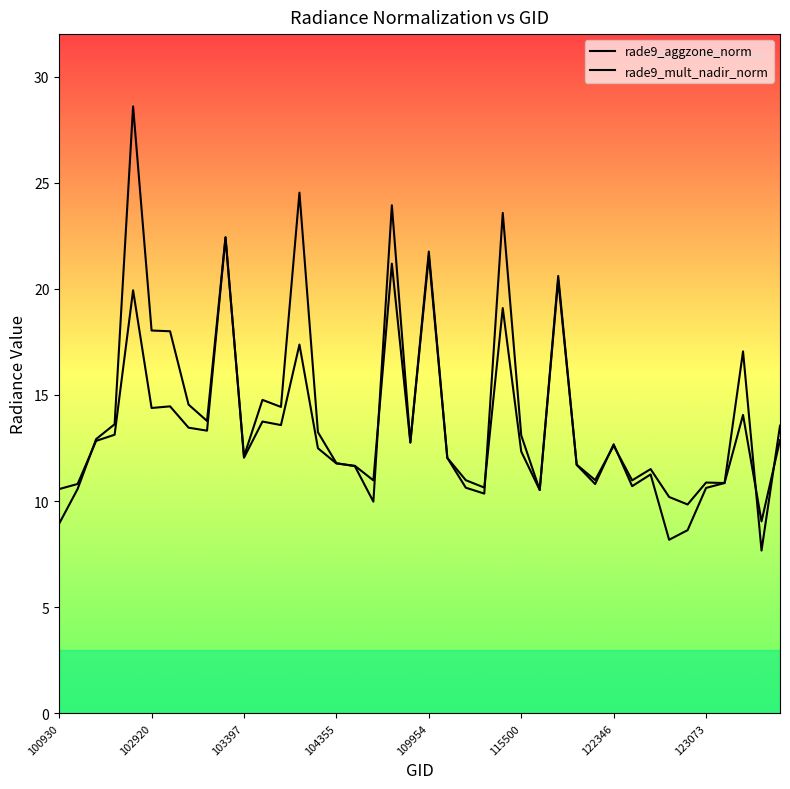

Reading left to right, list all the values displayed in this chart.

rade9_aggzone_norm: 10.6	10.8	12.8	13.1	19.9	14.4	14.5	13.5	13.3	22.4	12.0	13.7	13.6	17.4	12.5	11.8	11.7	11.0	21.2	12.8	21.5	12.0	11.0	10.6	19.1	12.3	10.5	20.4	11.7	11.0	12.6	11.0	11.5	10.2	9.8	10.9	10.8	14.1	9.0	12.9
rade9_mult_nadir_norm: 8.9	10.6	12.9	13.6	28.6	18.0	18.0	14.5	13.8	22.4	12.1	14.8	14.4	24.5	13.2	11.8	11.6	10.0	23.9	12.8	21.8	12.0	10.6	10.4	23.6	13.1	10.5	20.6	11.7	10.8	12.7	10.7	11.3	8.2	8.6	10.6	10.8	17.1	7.7	13.6